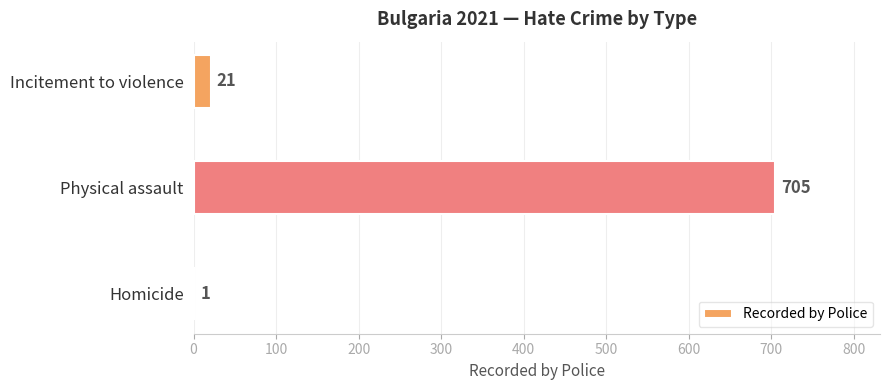

Is it true that the value at Homicide is 1?

True